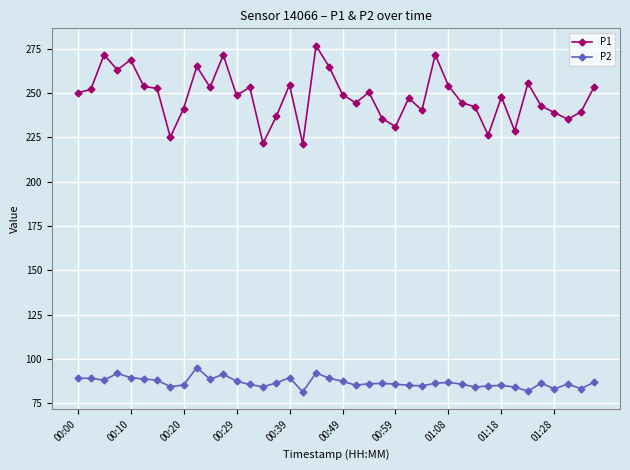

True or false: P1 and P2 intersect in this chart.

False